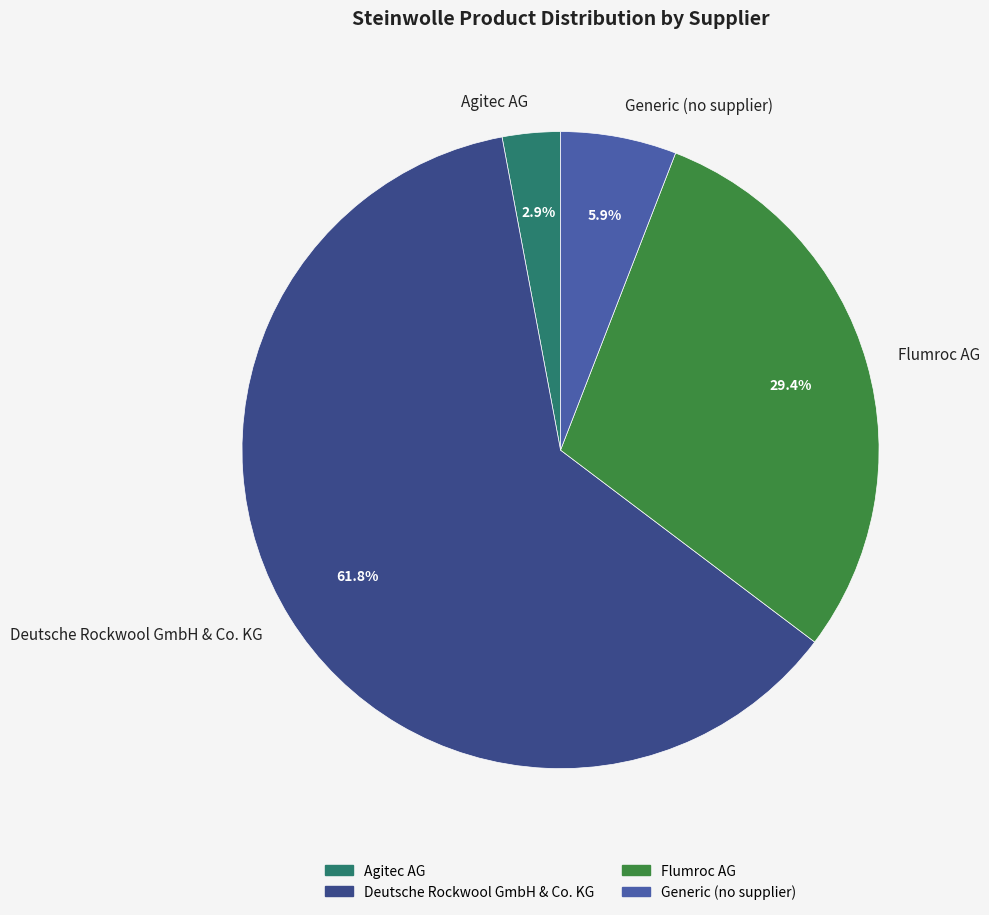

What percentage is NOT represented by Flumroc AG?

70.6%